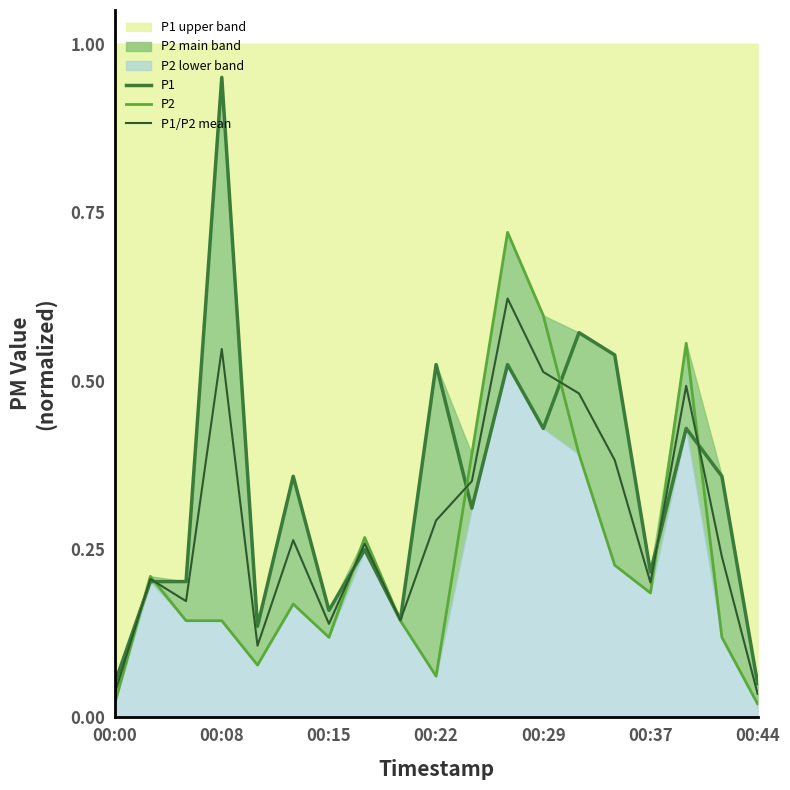

The value of P1/P2 mean at 00:37 is 0.1. True or false?

False